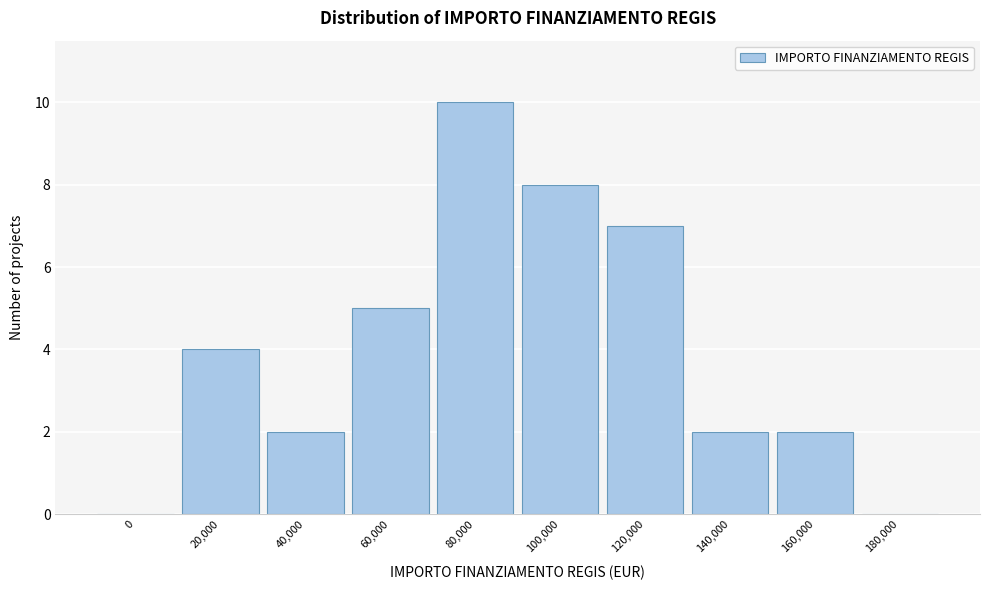

Reading left to right, transcribe all the data shown in this chart.

0=0	20,000=4	40,000=2	60,000=5	80,000=10	100,000=8	120,000=7	140,000=2	160,000=2	180,000=0